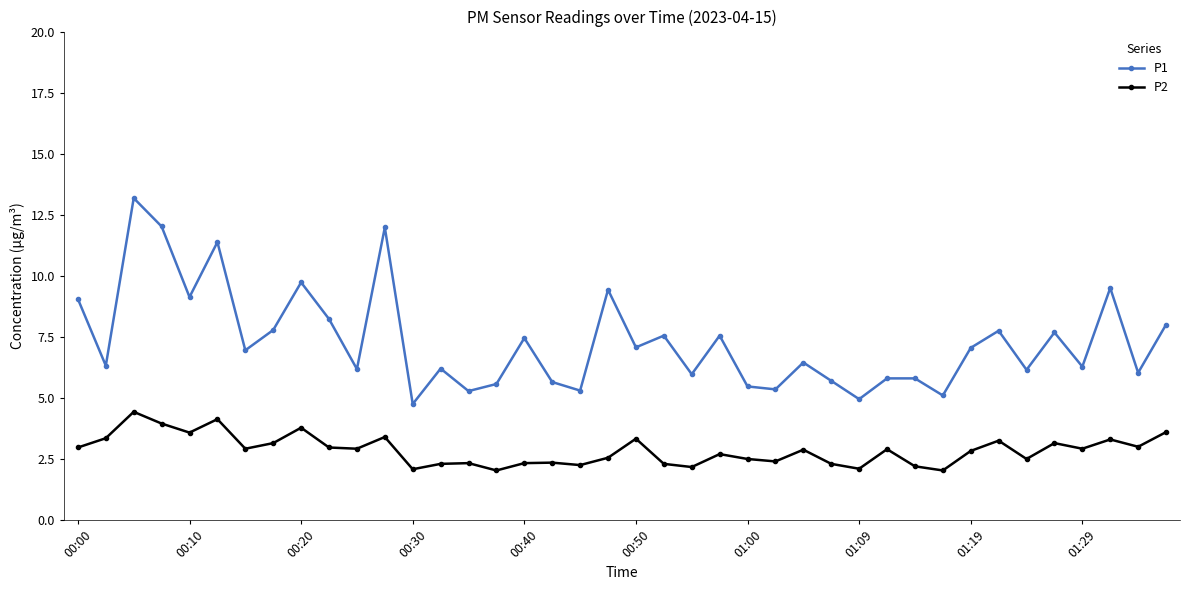

List the series in order of their peak value, lowest first.

P2, P1